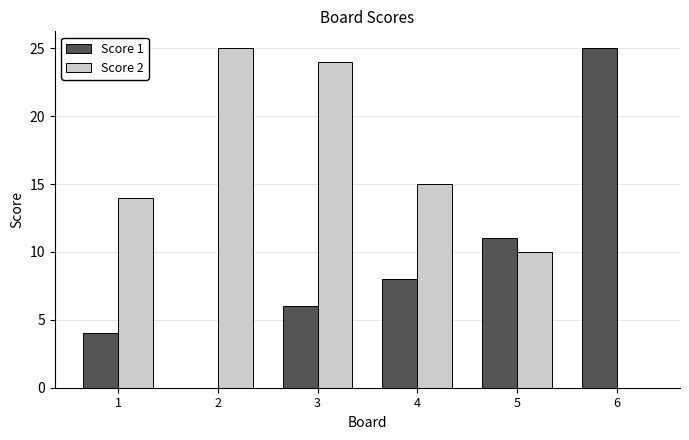

How many groups of bars are there?

6